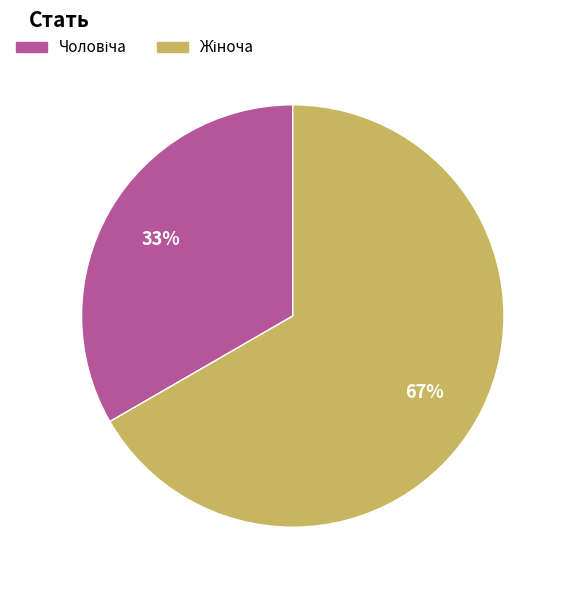

To the nearest percent, what is the average slice percentage?

50%